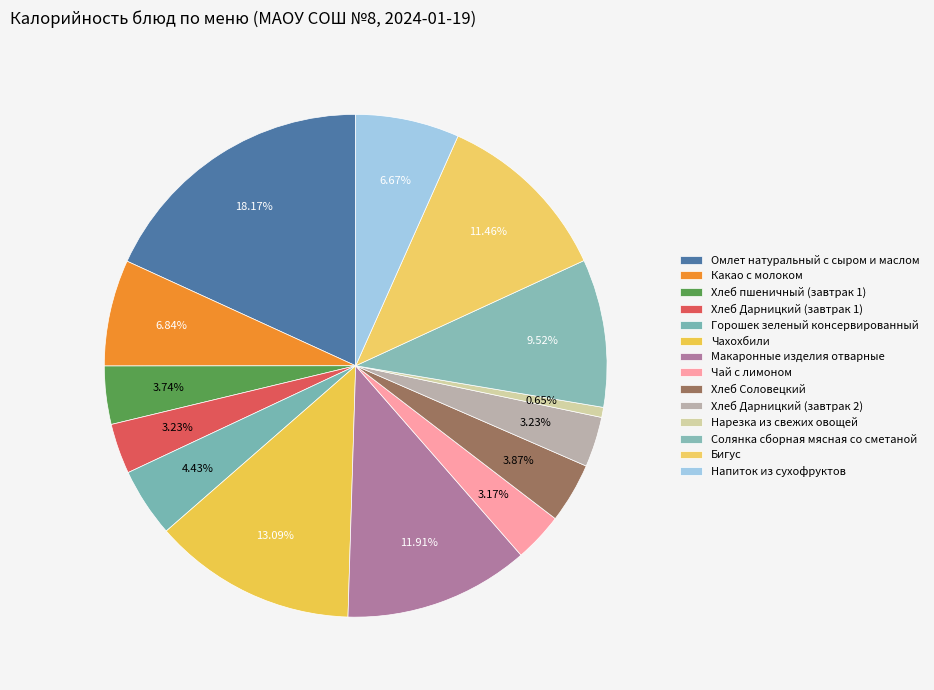

Is there a majority slice in this chart?

No